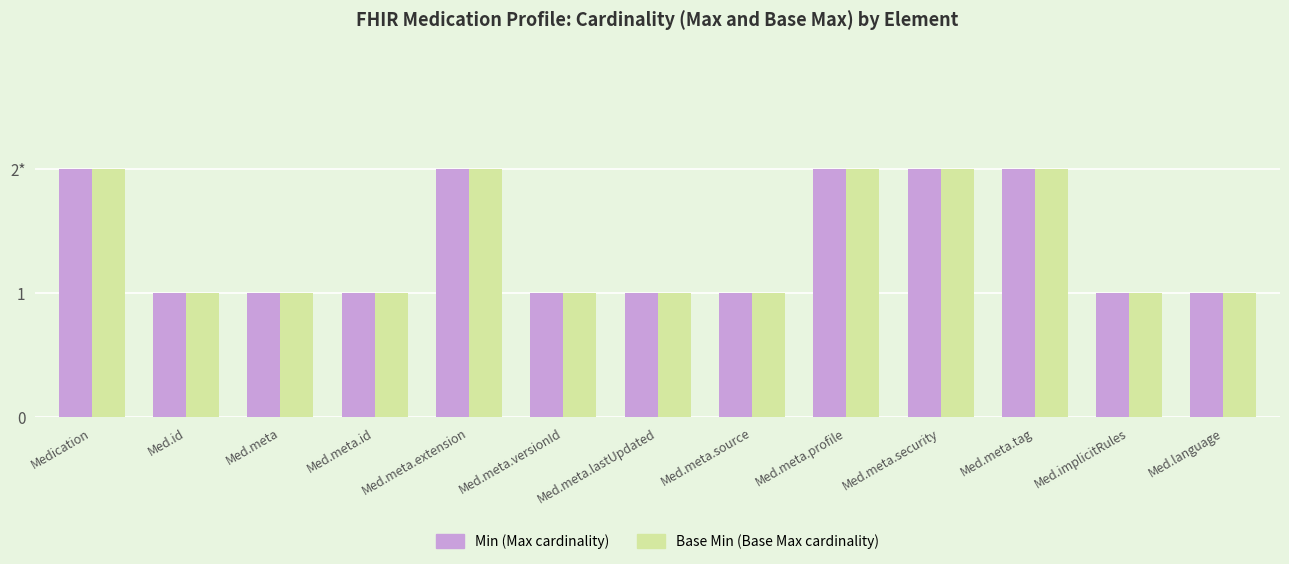

What are all the series names shown in the legend?

Min (Max cardinality), Base Min (Base Max cardinality)